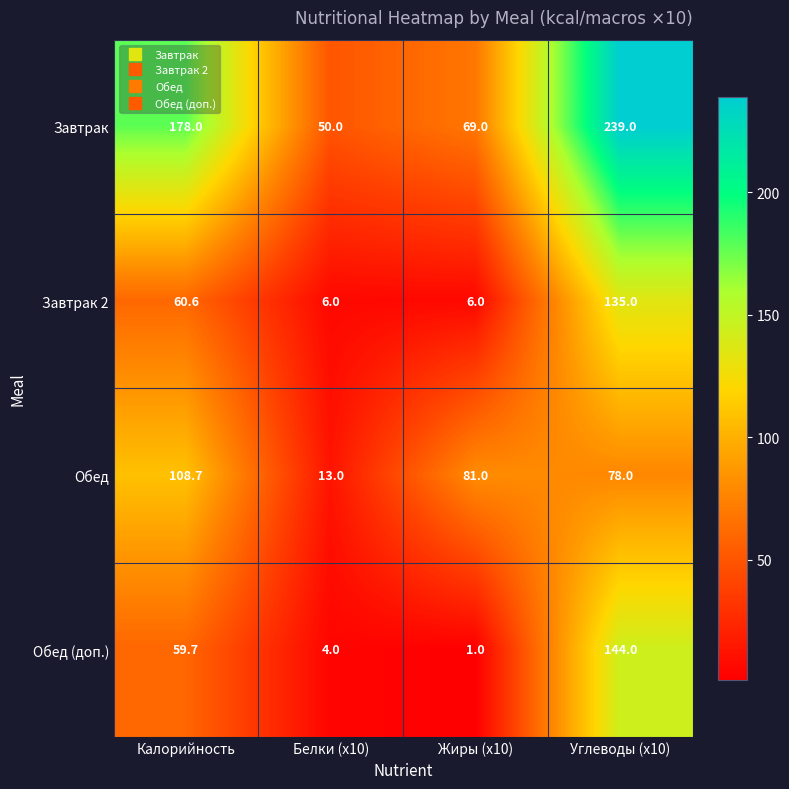

The value of Обед at Жиры (x10) is 81.0. True or false?

True